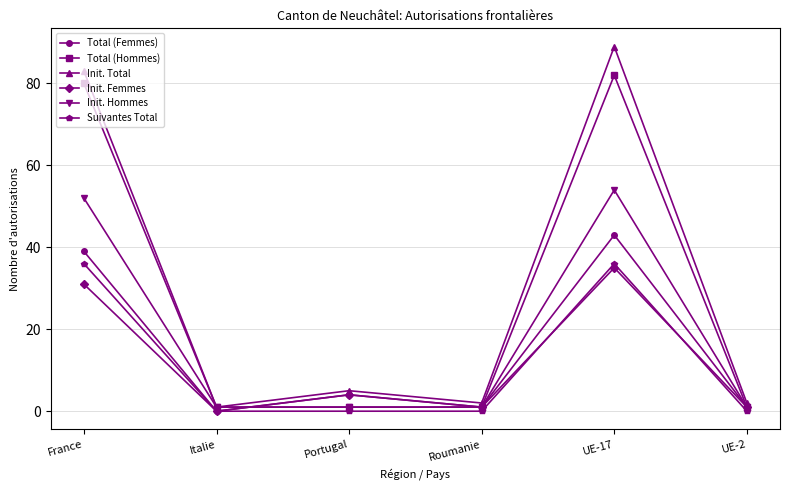

What is the maximum value for Init. Total?

89